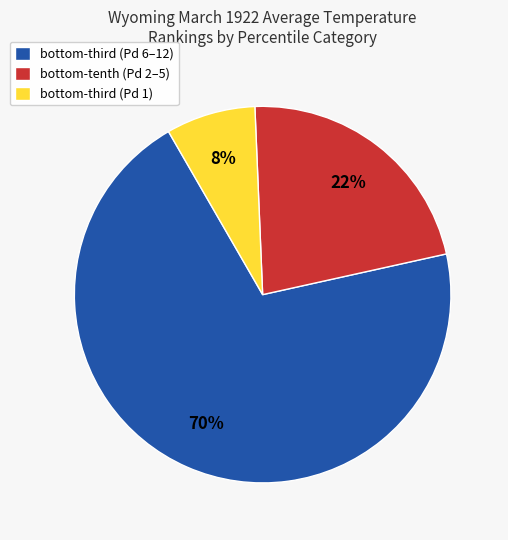

Is there a majority slice in this chart?

Yes